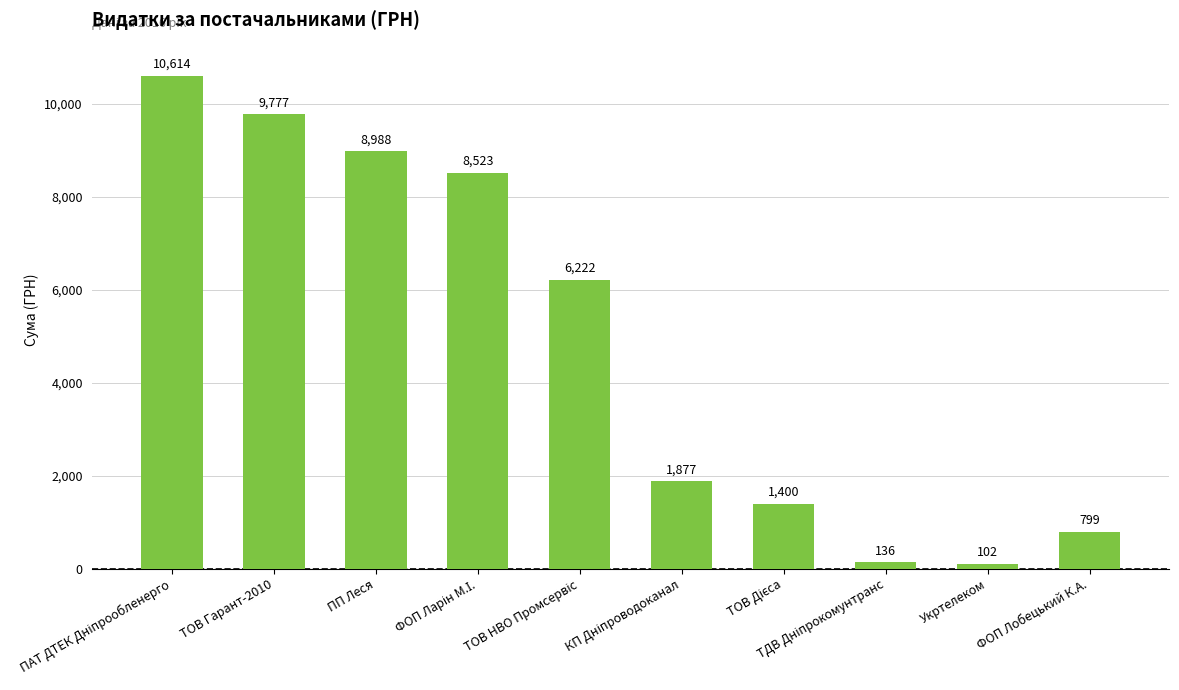

Is it true that the value at ТОВ Гарант-2010 is 9777.3?

True